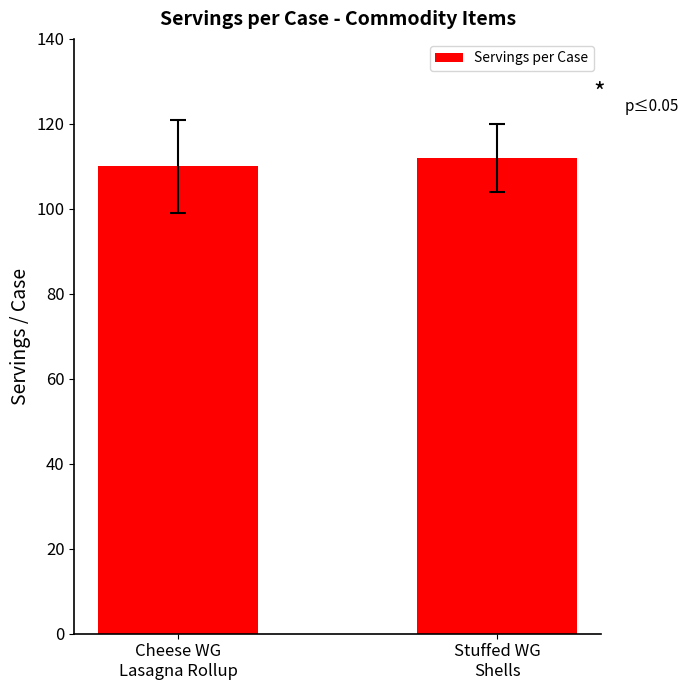

List the labels in order of value, largest first.

Stuffed WG
Shells, Cheese WG
Lasagna Rollup